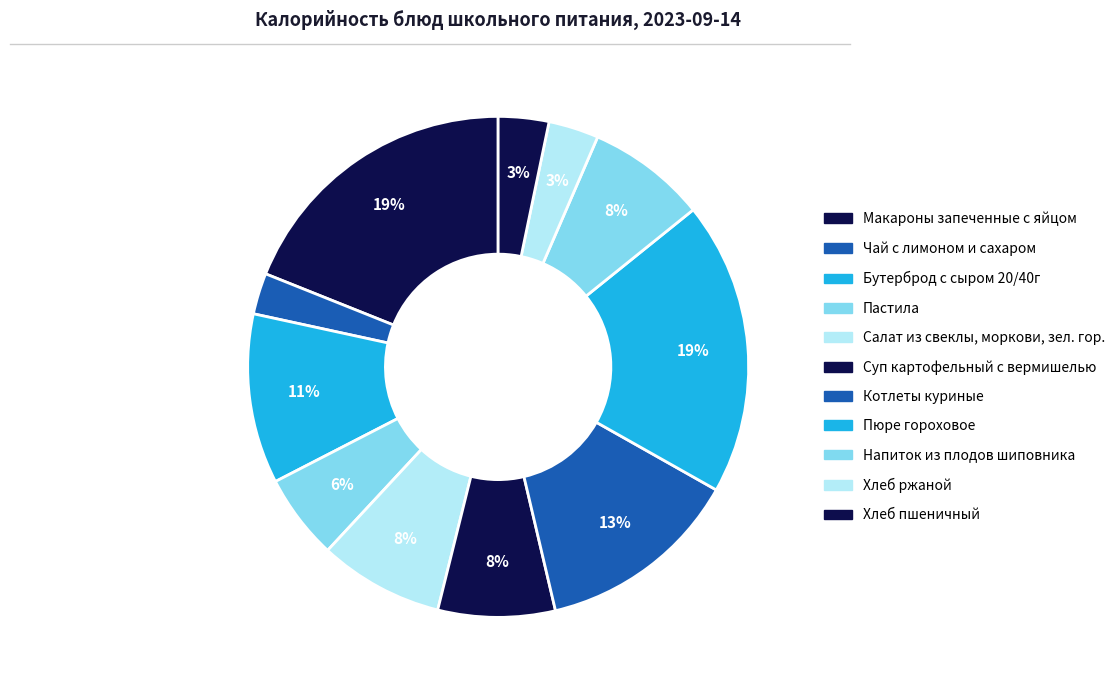

How many slices are in this pie chart?

11